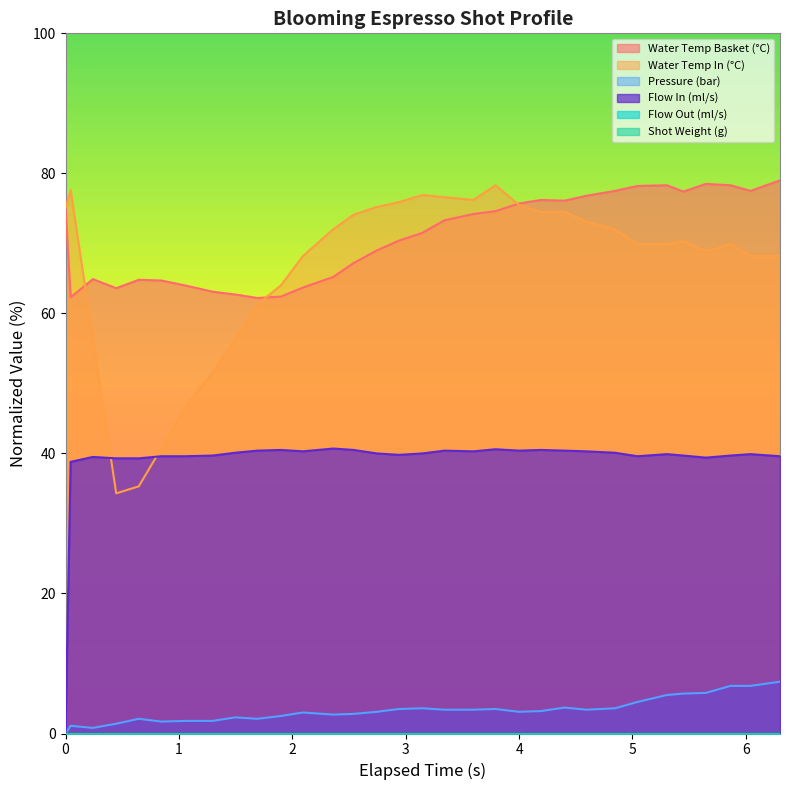

How many categories are shown in the chart?

32